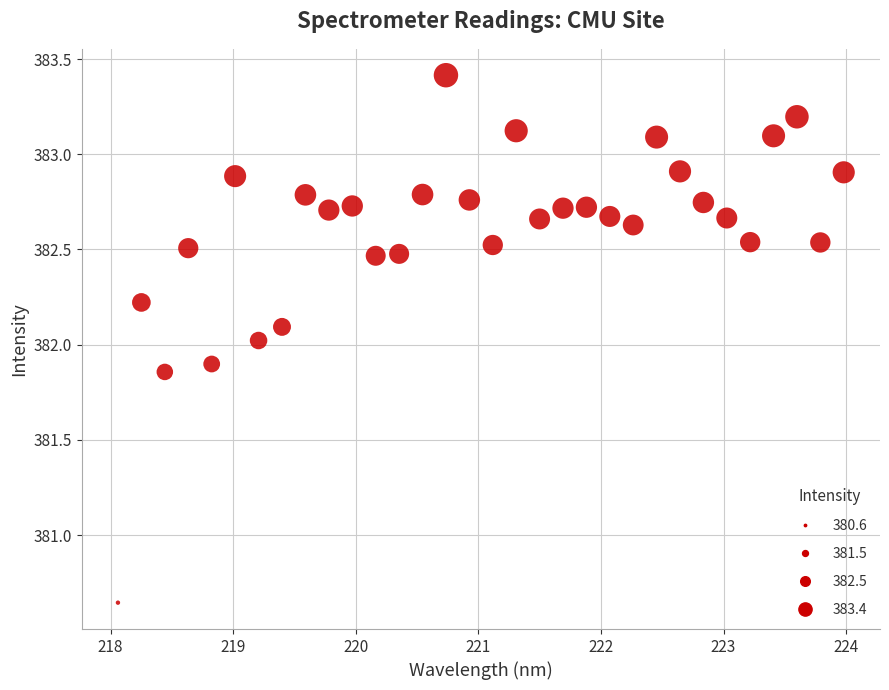

What is the range of Y values (max minus min)?

2.8